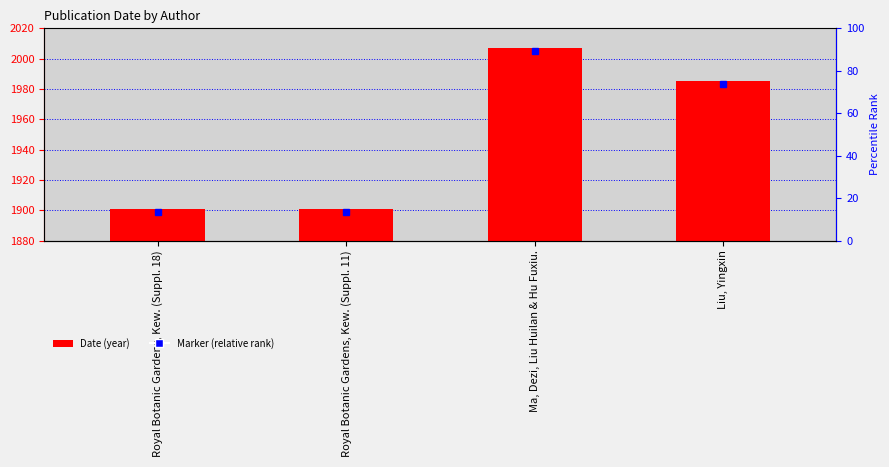

How many values are between 21 and 127?

4